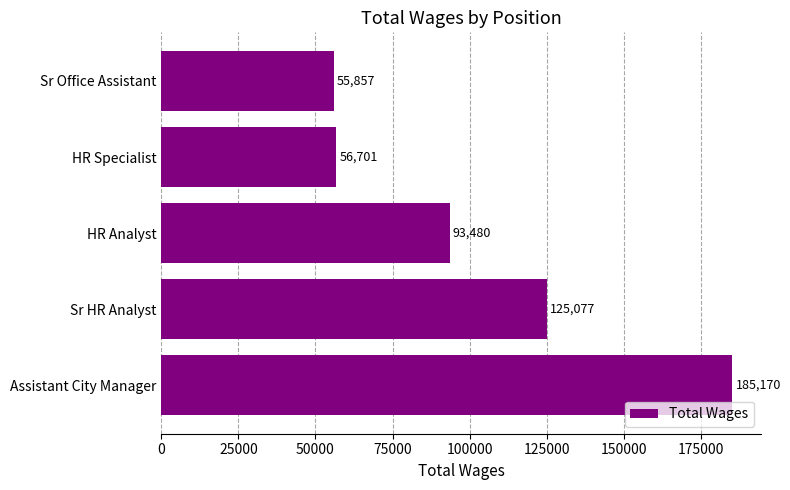

True or false: the data shows 56816 at Sr HR Analyst.

False